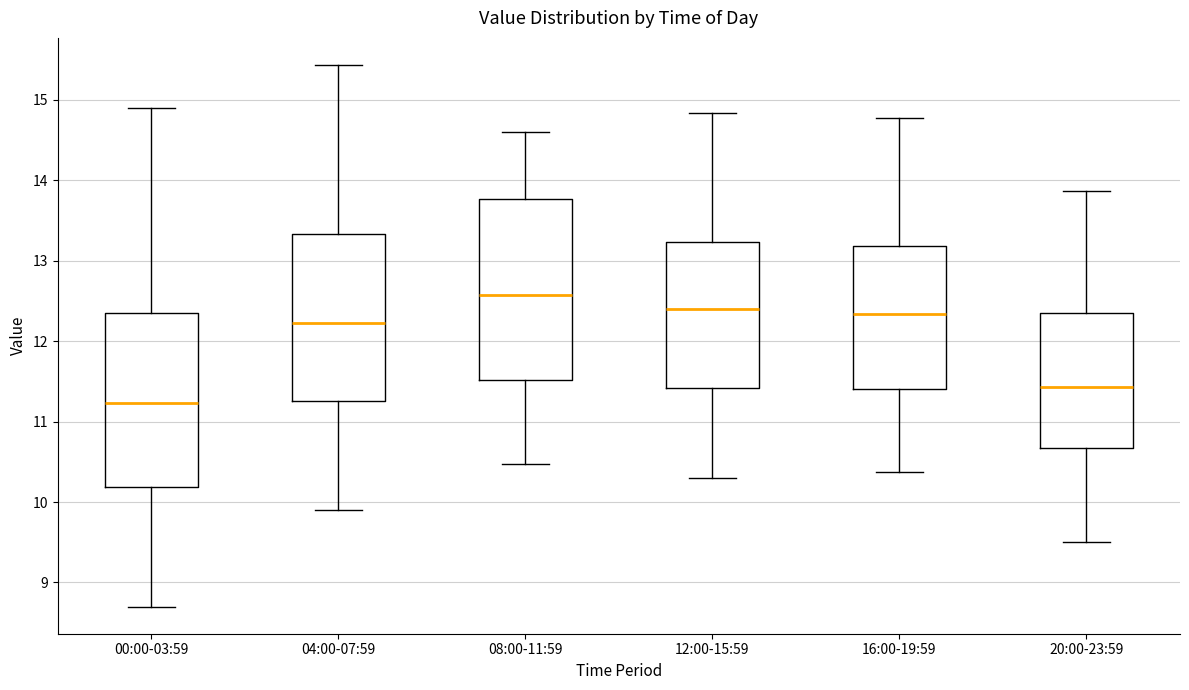

Which box's median line is the lowest?

00:00-03:59